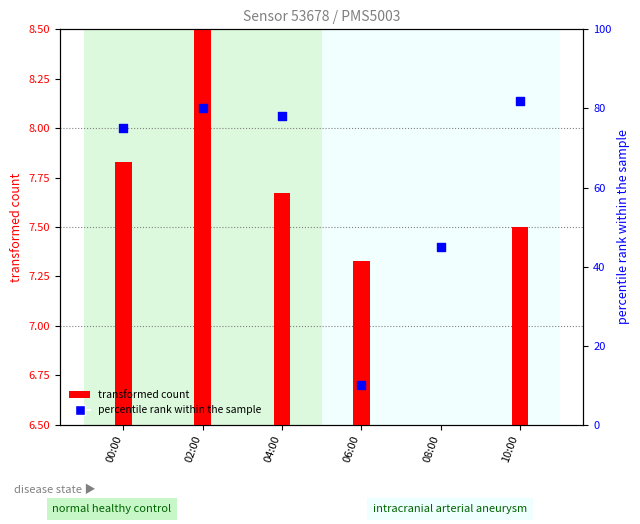

What is the ratio of the value at 02:00 to the value at 08:00?

1.8